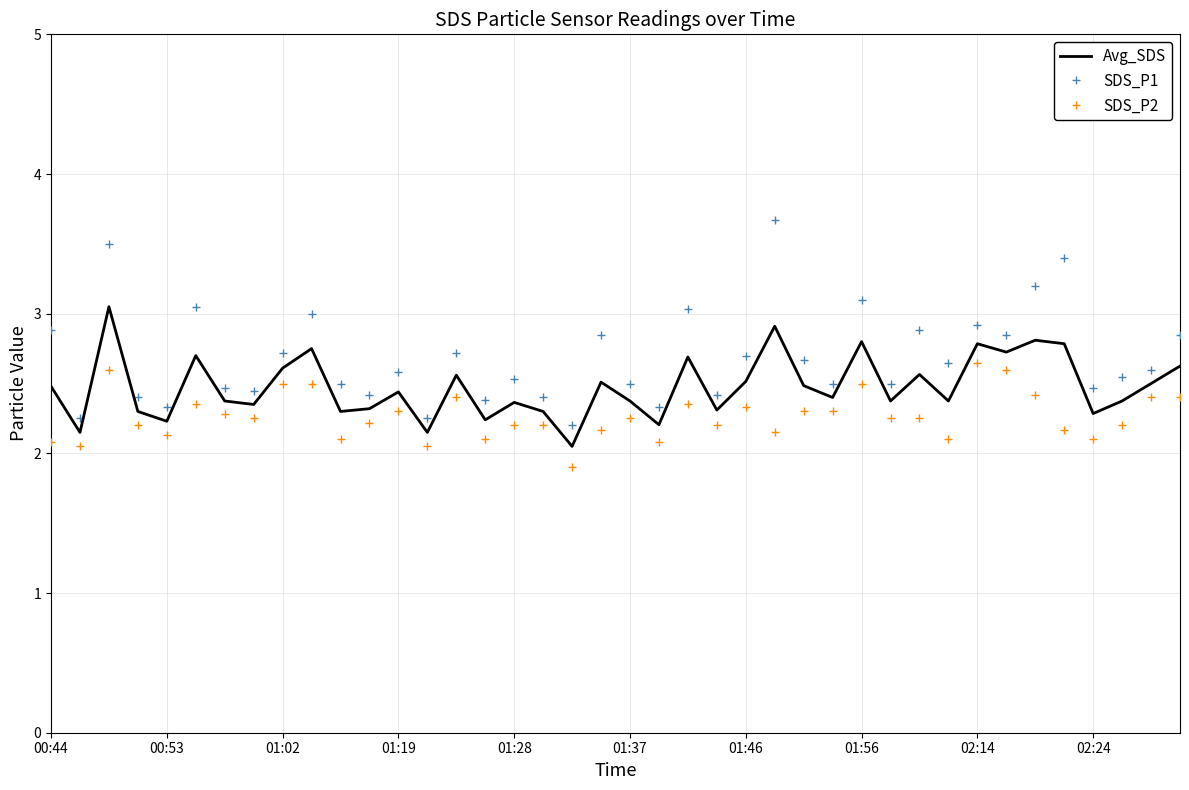

True or false: SDS_P2 and SDS_P1 cross at least once.

False